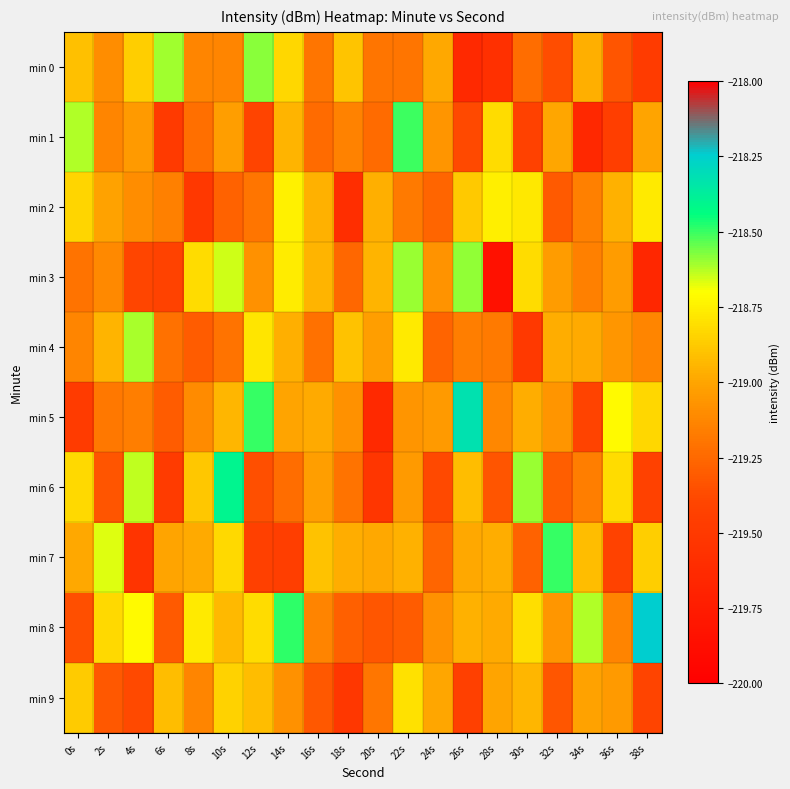

Which series has the widest spread of values?

min 5